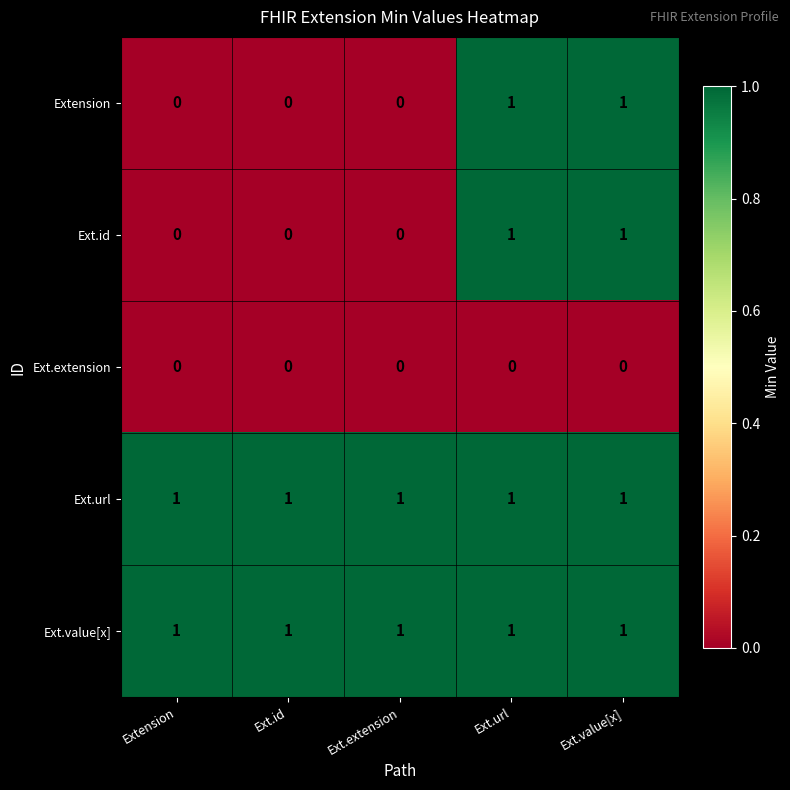

True or false: Extension has a value of 0 at Extension.

True